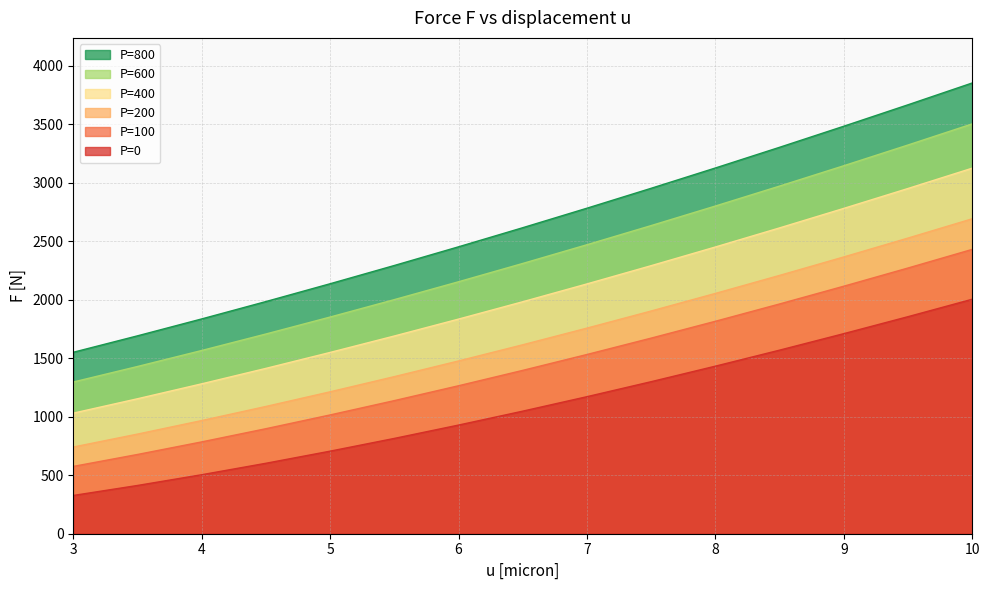

How many data points in P=800 are less than 1047?

7